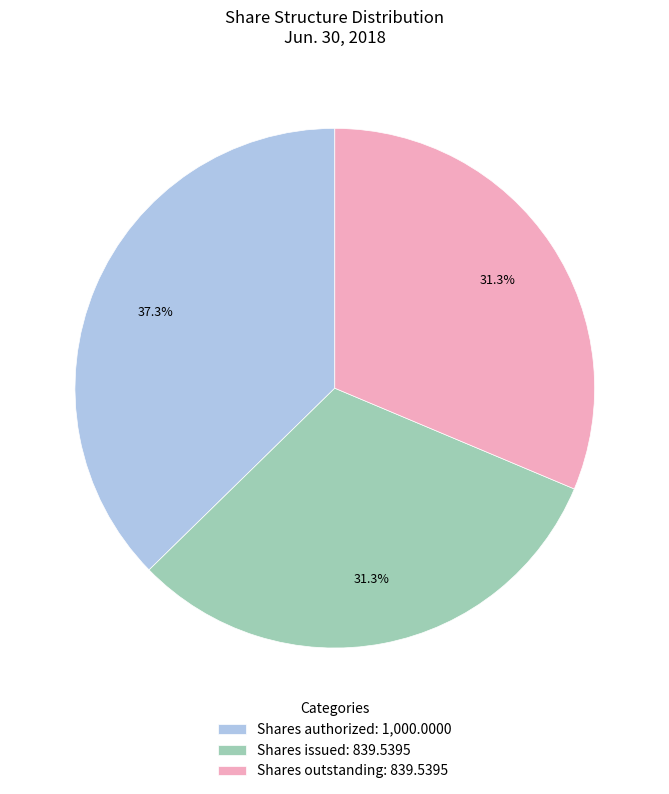

How many slices are in this pie chart?

3